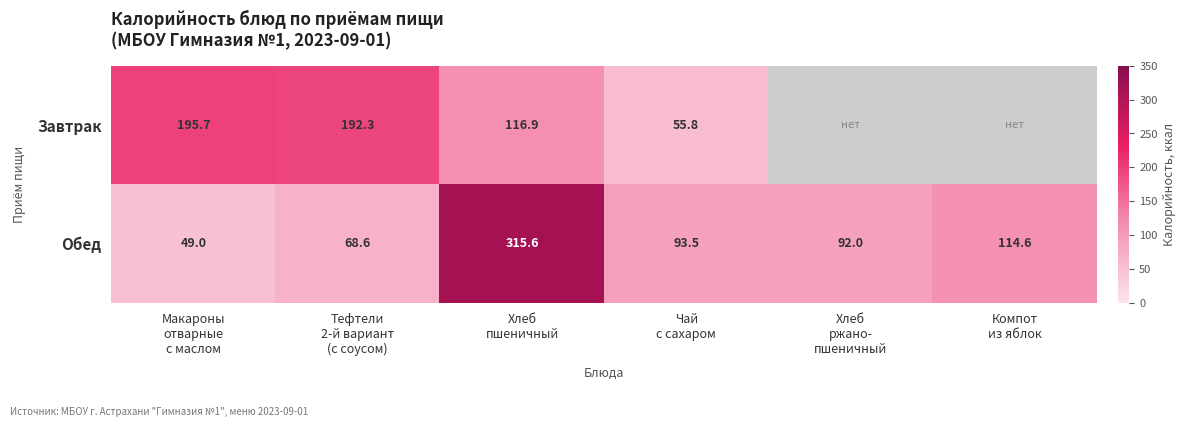

How many values in the Обед series are below 93?

3